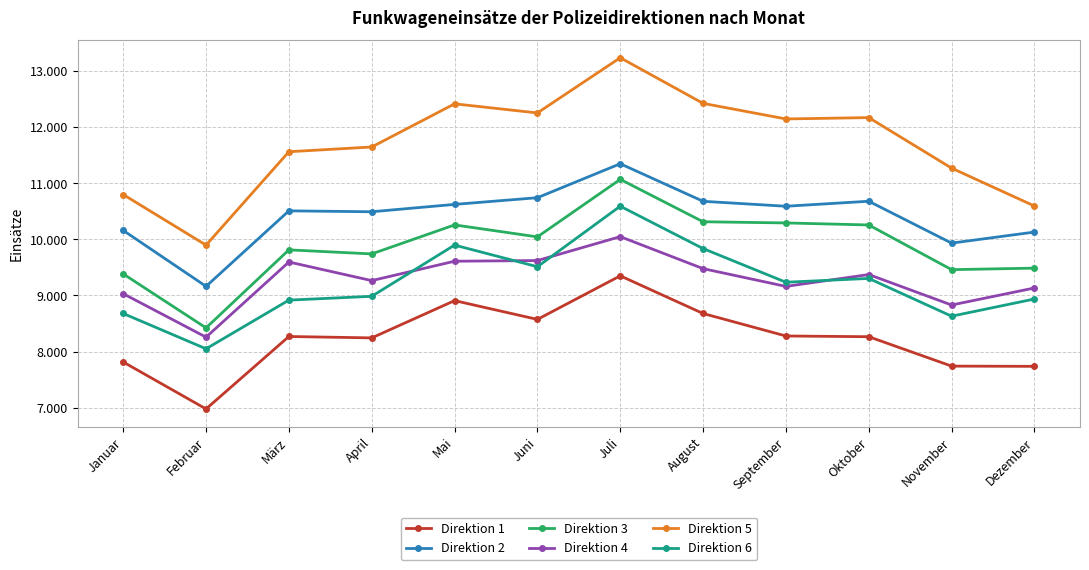

What is the lowest value of the Direktion 4 series?

8258